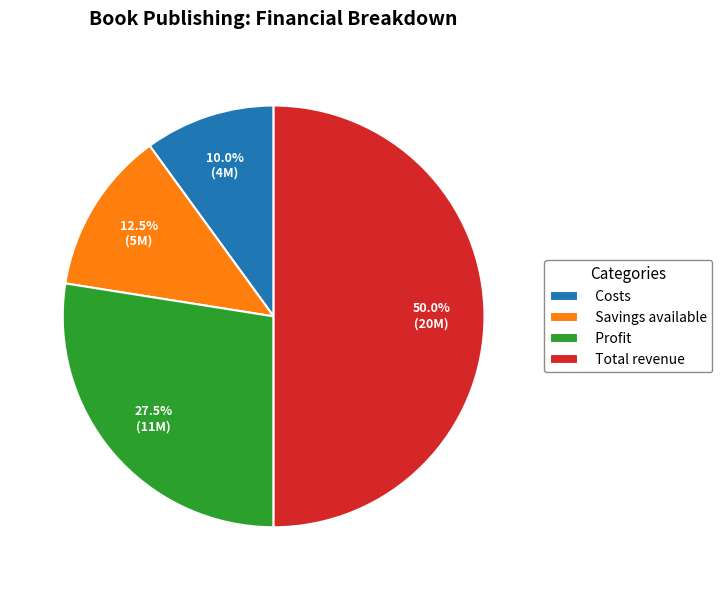

To the nearest percent, what is the average slice percentage?

25%